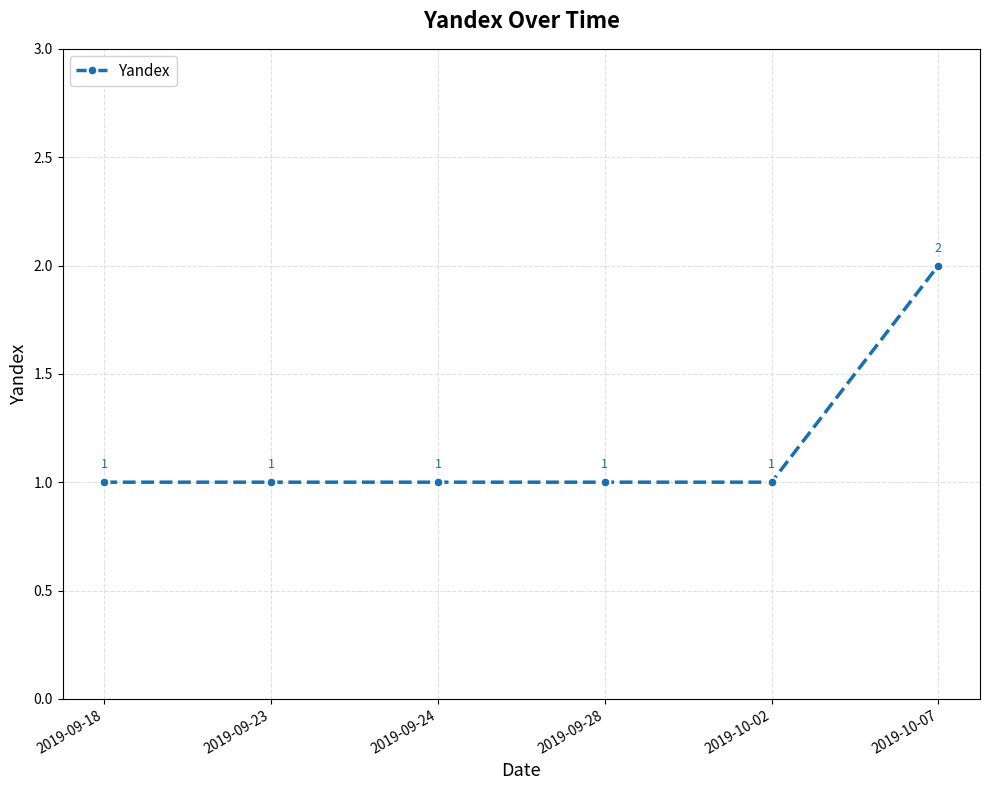

Reading left to right, transcribe all the data shown in this chart.

2019-09-18=1	2019-09-23=1	2019-09-24=1	2019-09-28=1	2019-10-02=1	2019-10-07=2